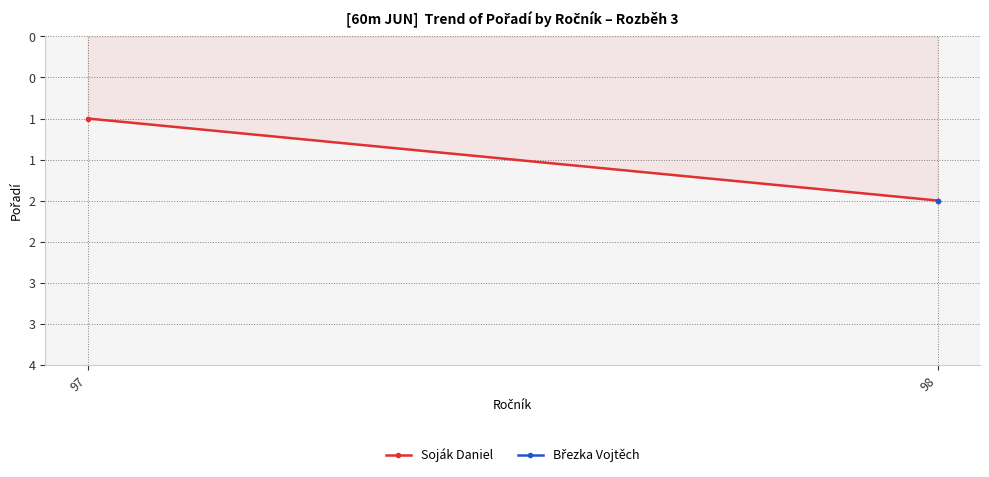

Does the chart have visible grid lines?

Yes